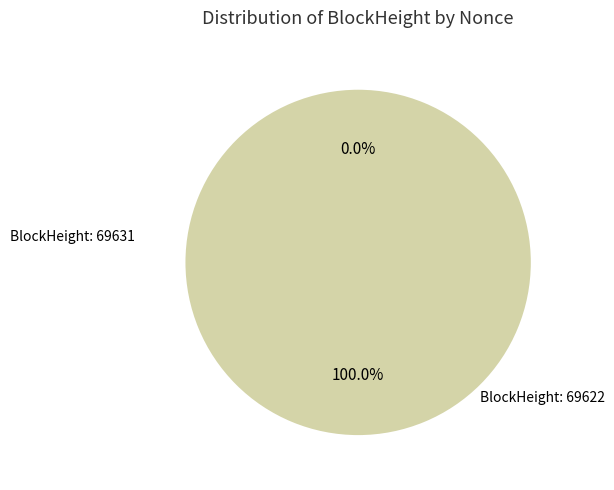

Rank the categories by value from lowest to highest.

69631, 69622